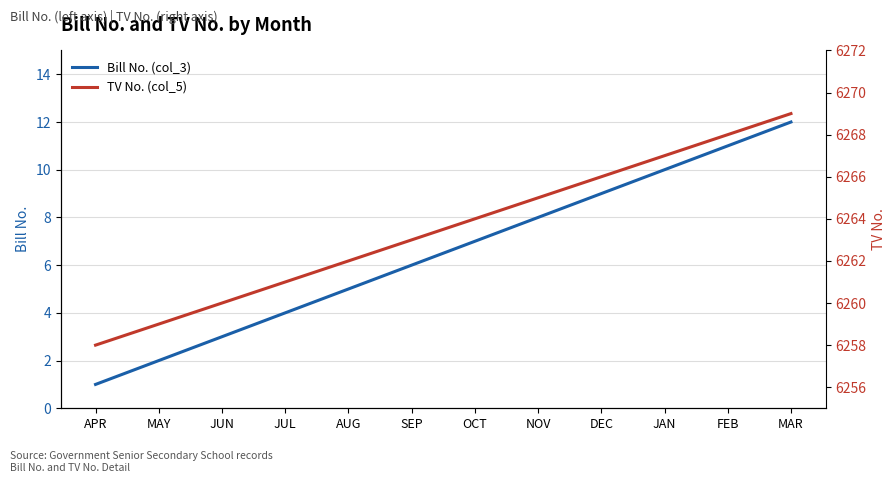

What is the label of the 4th point from the right?

DEC